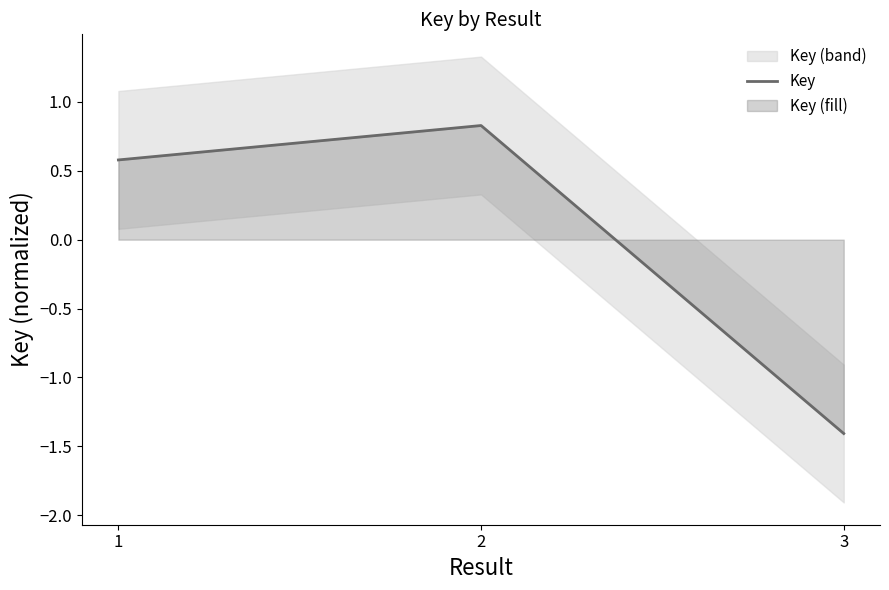

Does the chart display data point markers on the line(s)?

No